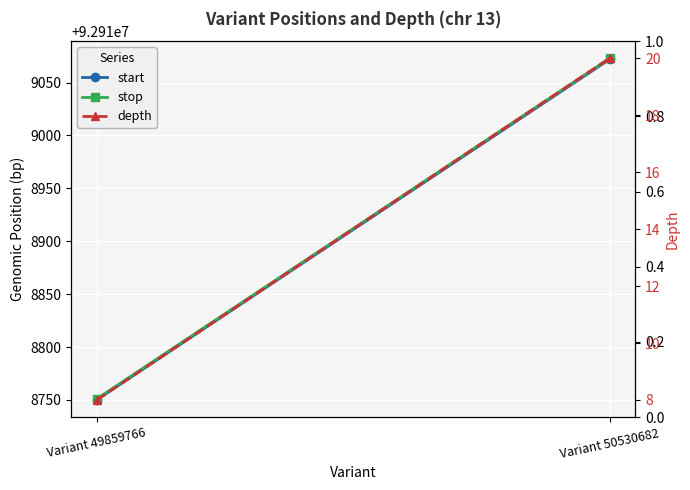

Reading left to right, list all the values displayed in this chart.

start: Variant 49859766=92918750	Variant 50530682=92919072
stop: Variant 49859766=92918751	Variant 50530682=92919073
depth: Variant 49859766=8	Variant 50530682=20